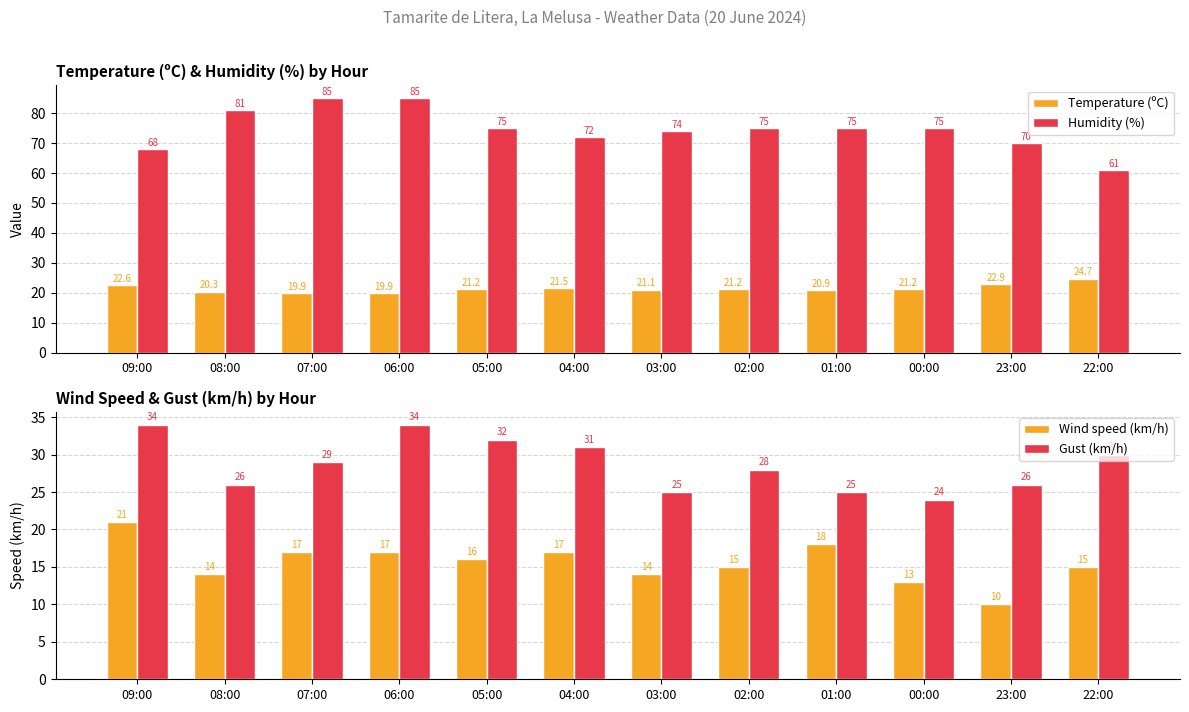

Where is Temperature (ºC) nearest to the value 22?

04:00